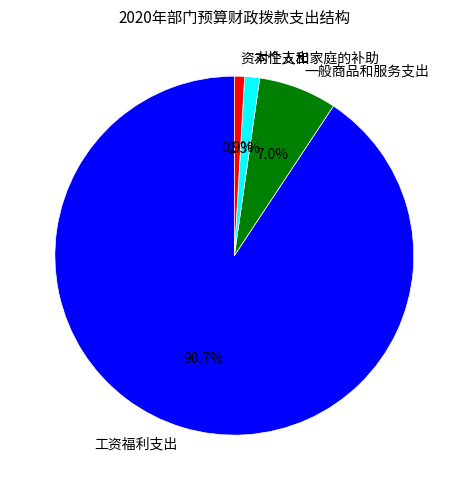

True or false: 工资福利支出 accounts for 85% of the total.

False